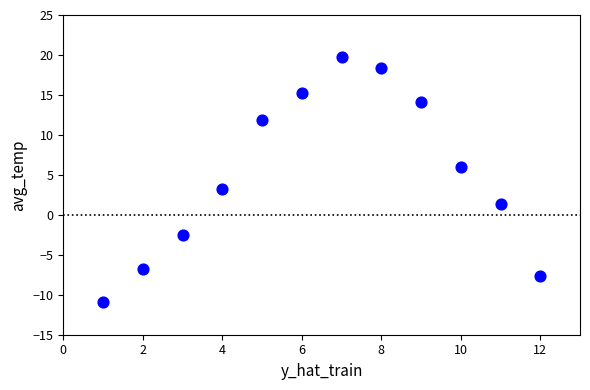

What is the range of X values (max minus min)?

11.0